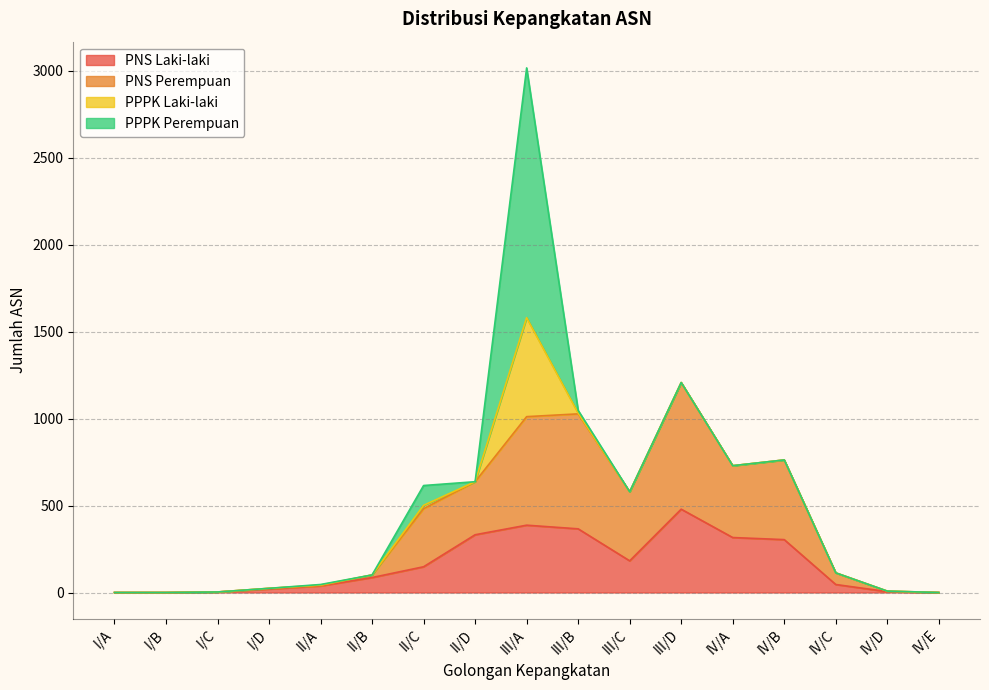

What is the total value across all series at IV/A?

729